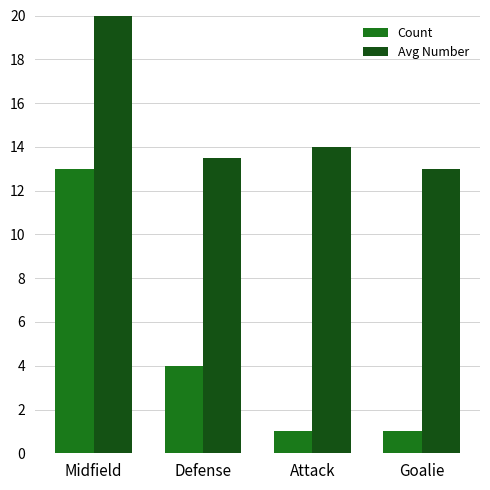

At which category does the chart reach its peak across all series?

Midfield